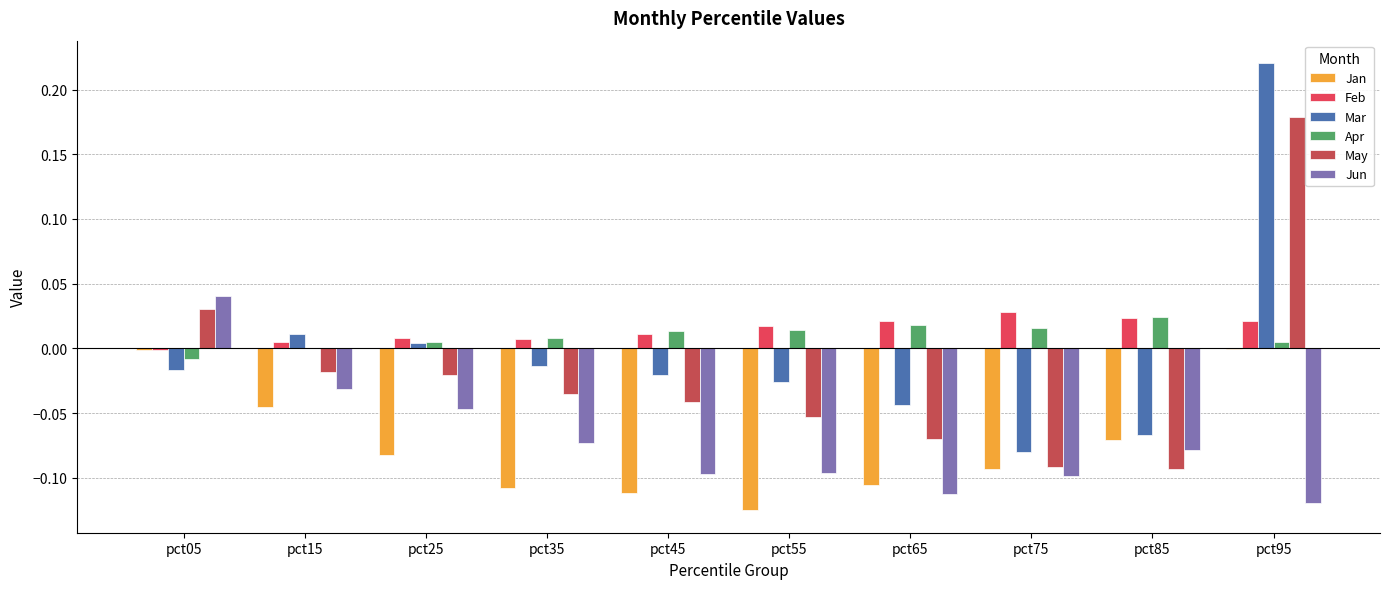

Where is May nearest to the value 0?

pct15